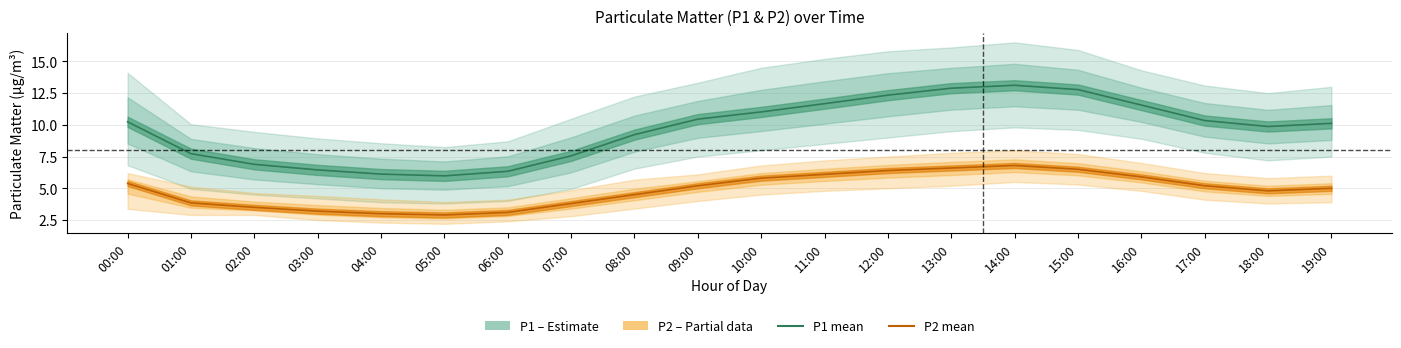

True or false: P2 (PM2.5) and P1 (PM10) intersect in this chart.

False